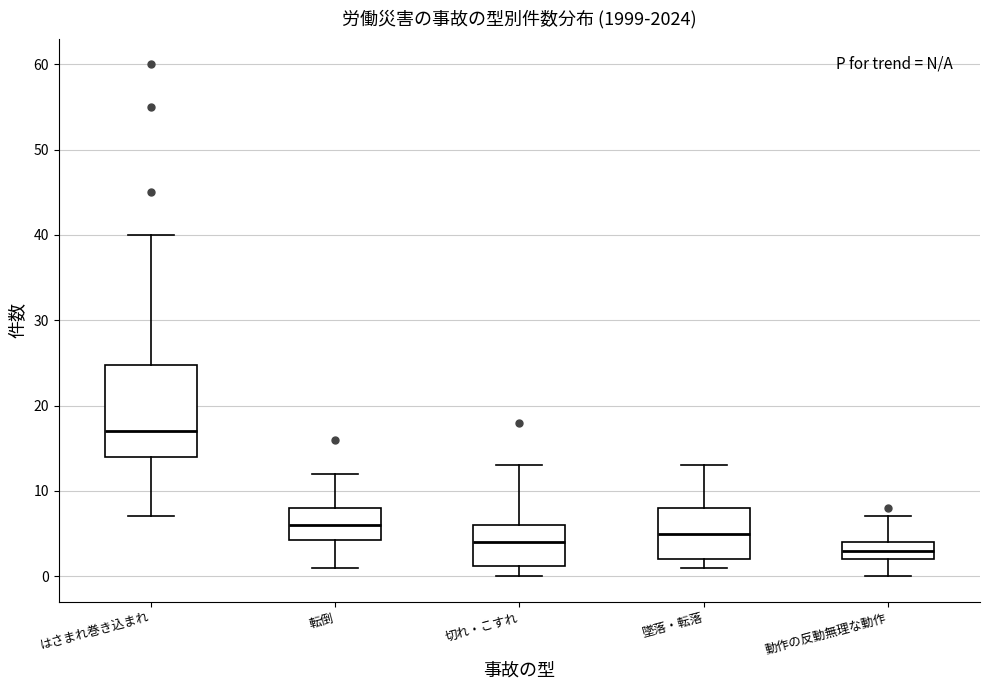

Reading left to right, transcribe this box plot: for each box, give where its median line is, the range the box spans, and where its two whiskers end, as read against the y-axis. The values are not printed on the chart, so give them approximately, as read against the axis.

はさまれ巻き込まれ: median 17, box 14 to 25, whiskers 7 to 40
転倒: median 6, box 4 to 8, whiskers 1 to 12
切れ・こすれ: median 4, box 1 to 6, whiskers 0 to 13
墜落・転落: median 5, box 2 to 8, whiskers 1 to 13
動作の反動無理な動作: median 3, box 2 to 4, whiskers 0 to 7